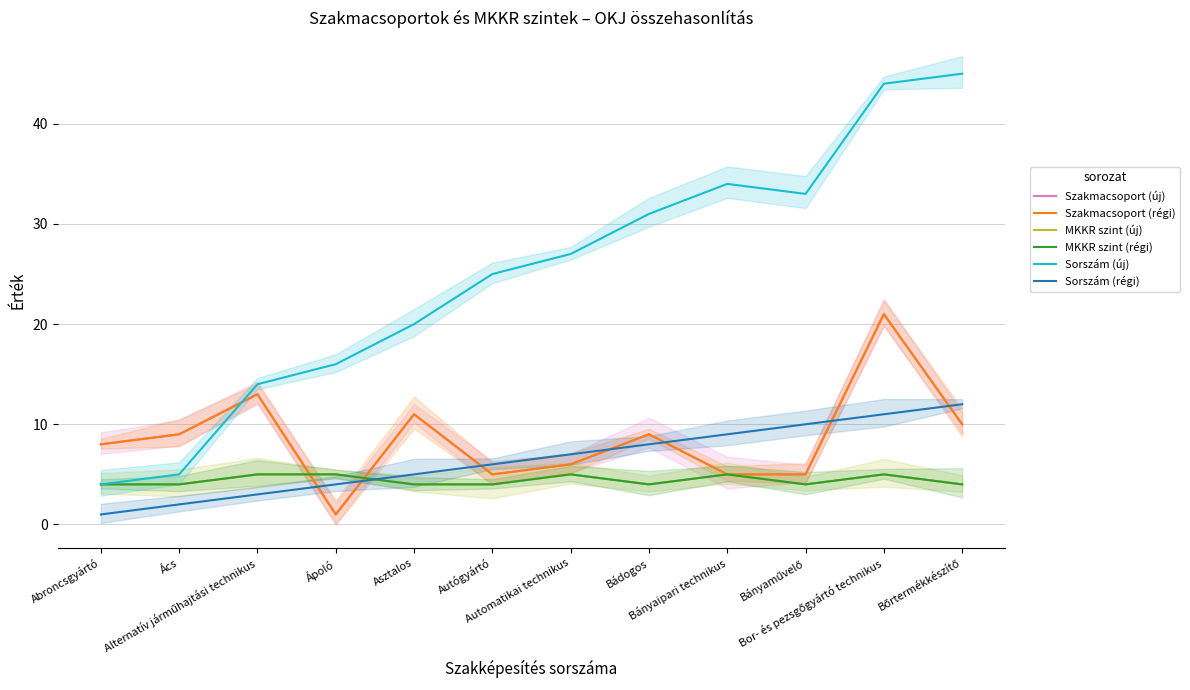

Is it true that Sorszám (régi) equals 9 at Bányaipari technikus?

True